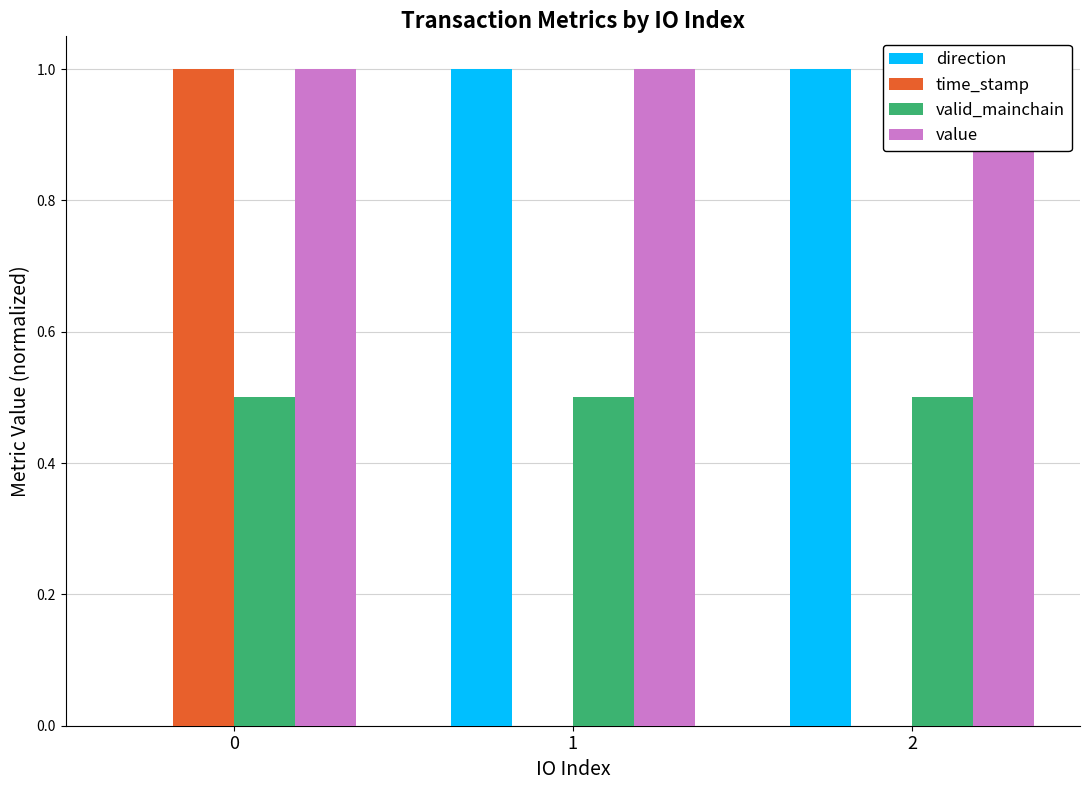

Which has a higher value, 1 or 0?

1